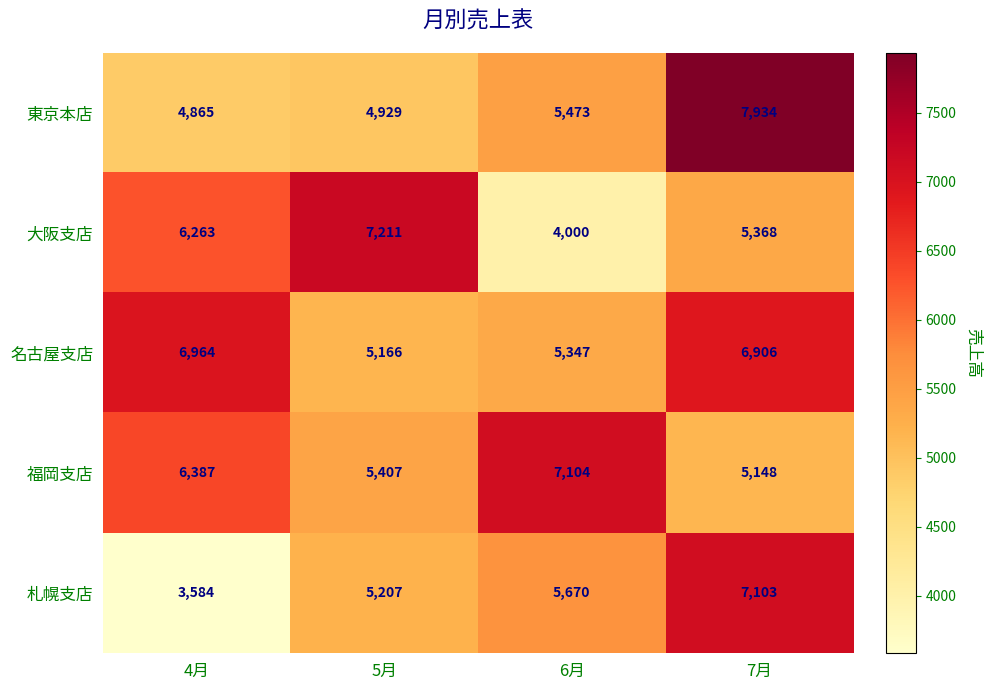

What is the total value across all series at 6月?

27594